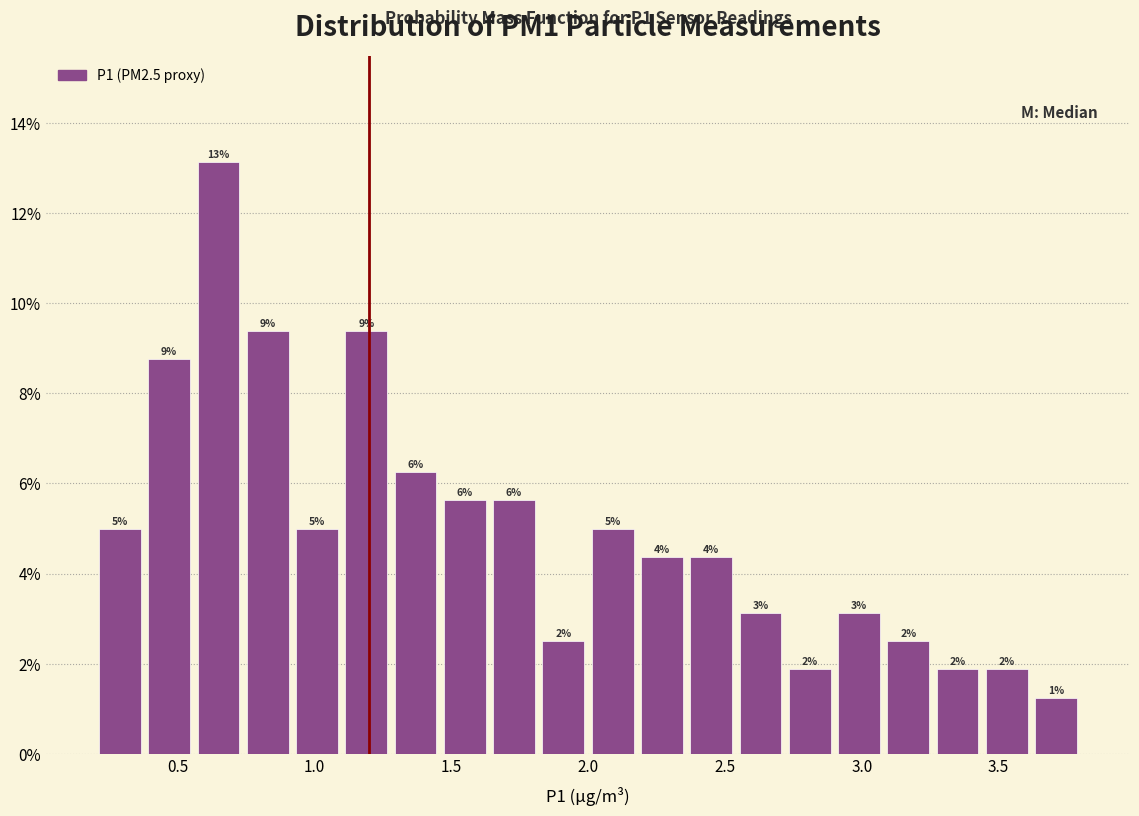

Read against the x-axis, roughly where is the centre of the tallest bar?

0.65